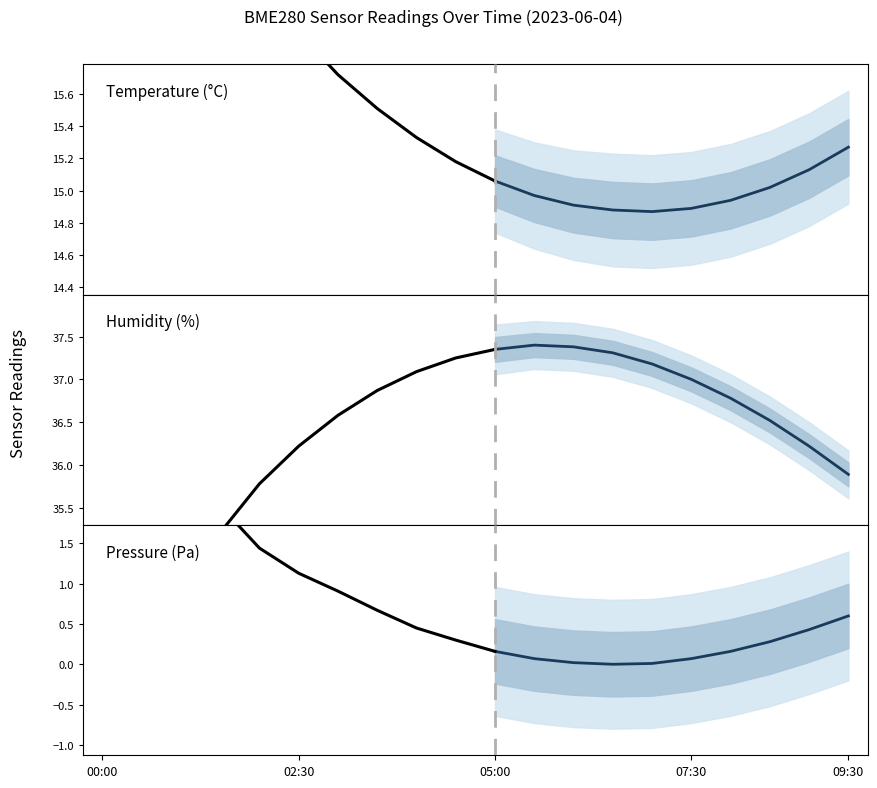

What is the difference between the second highest and minimum values in the Pressure (Pa) series?

2.7